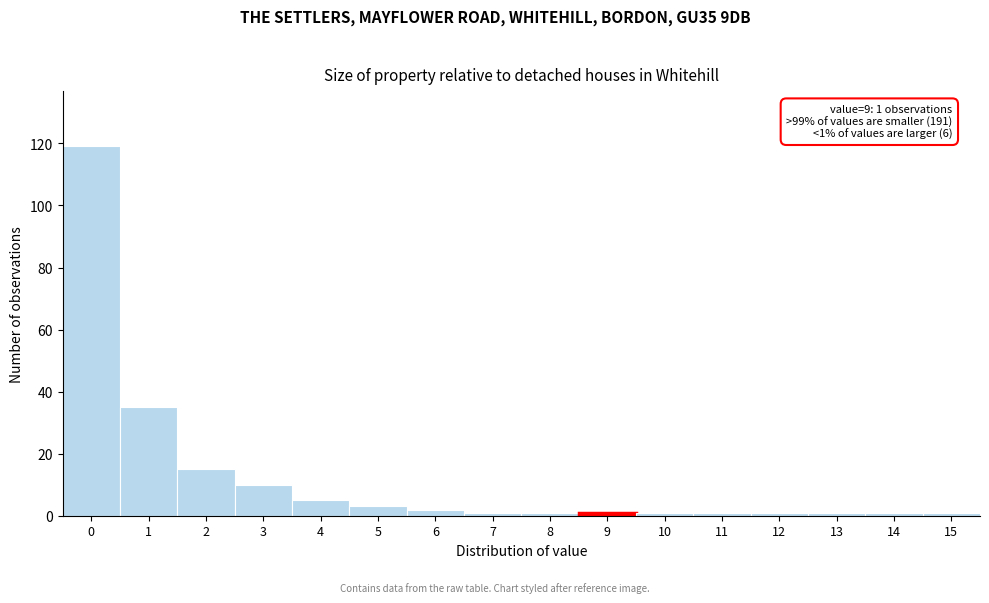

Which range on the x-axis has the tallest bar?

-0.5 to 0.5